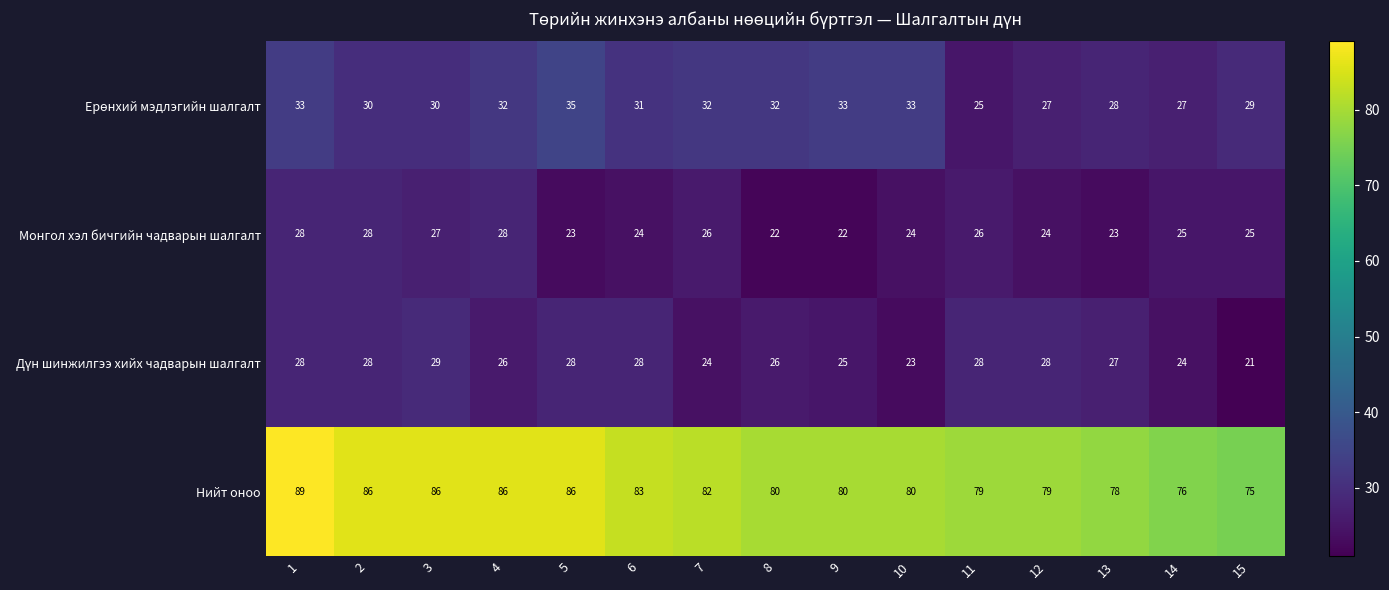

Where is Нийт оноо nearest to the value 82?

7